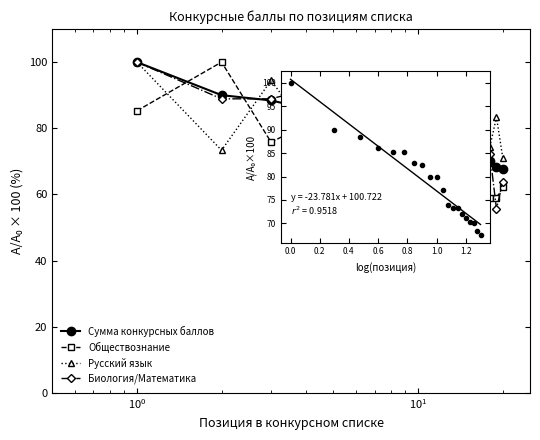

How many lines are shown in the chart?

5